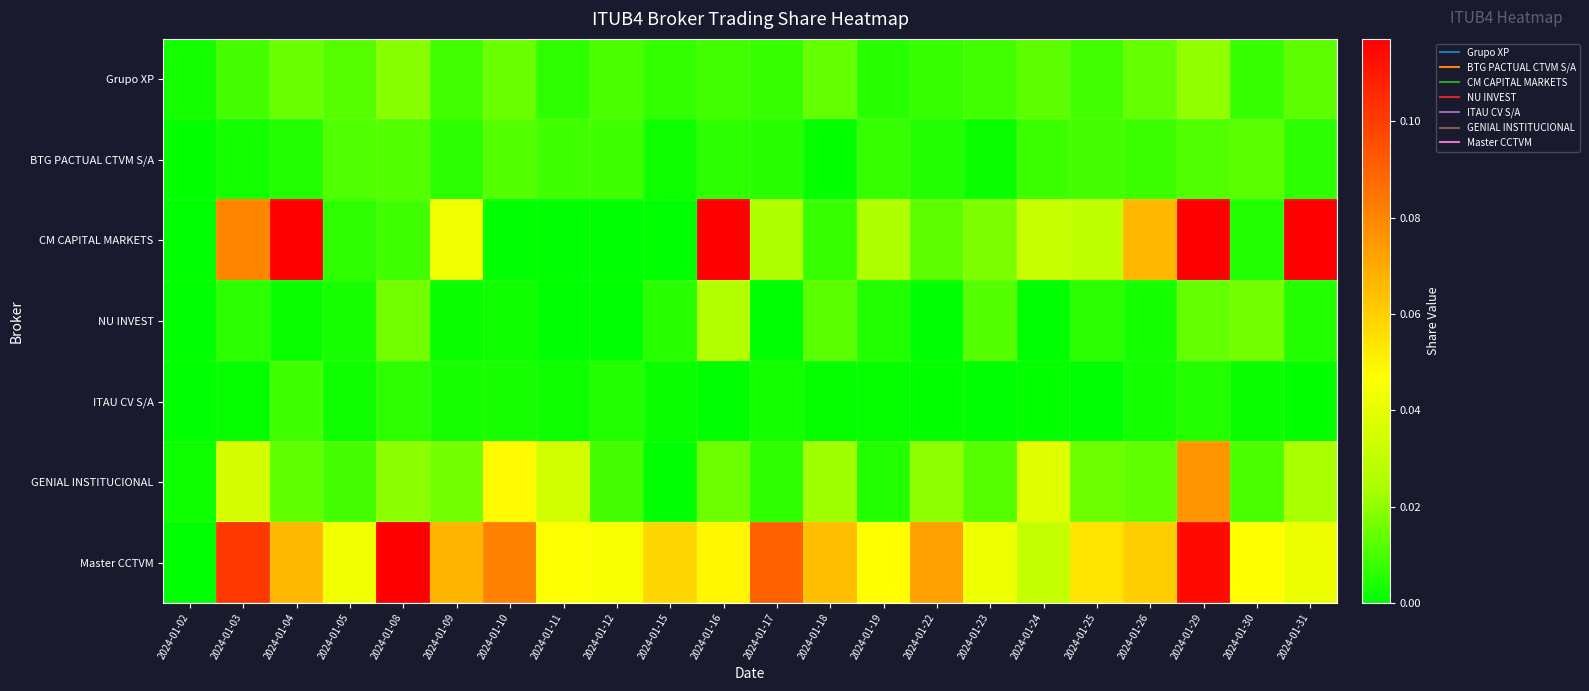

At how many categories does at least one series exceed 0?

22